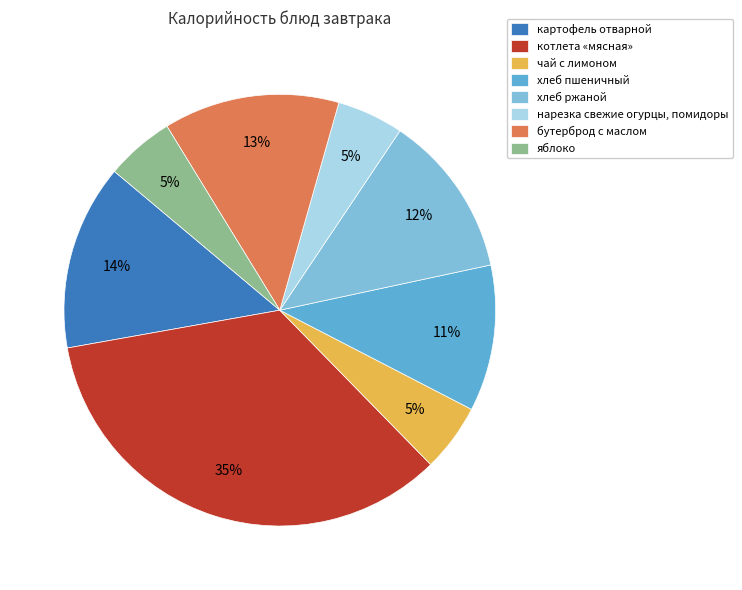

Is there a majority slice in this chart?

No